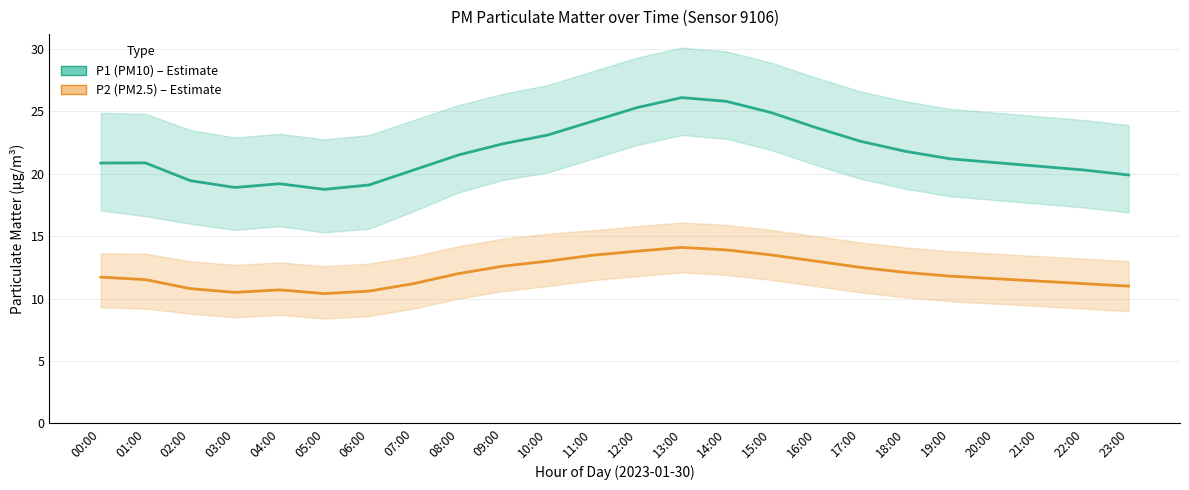

Does the chart display data point markers on the line(s)?

No